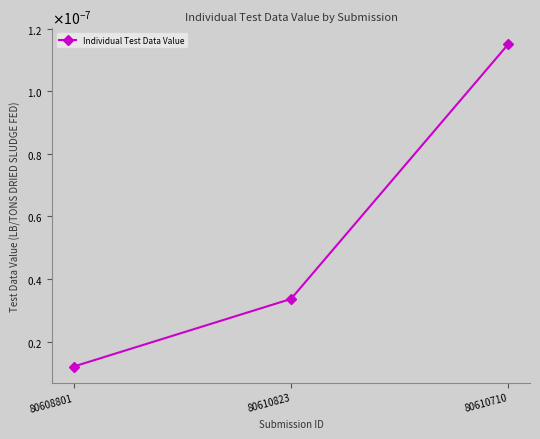

Reading left to right, what are all the values shown in this chart?

80608801=0.0	80610823=0.0	80610710=0.0